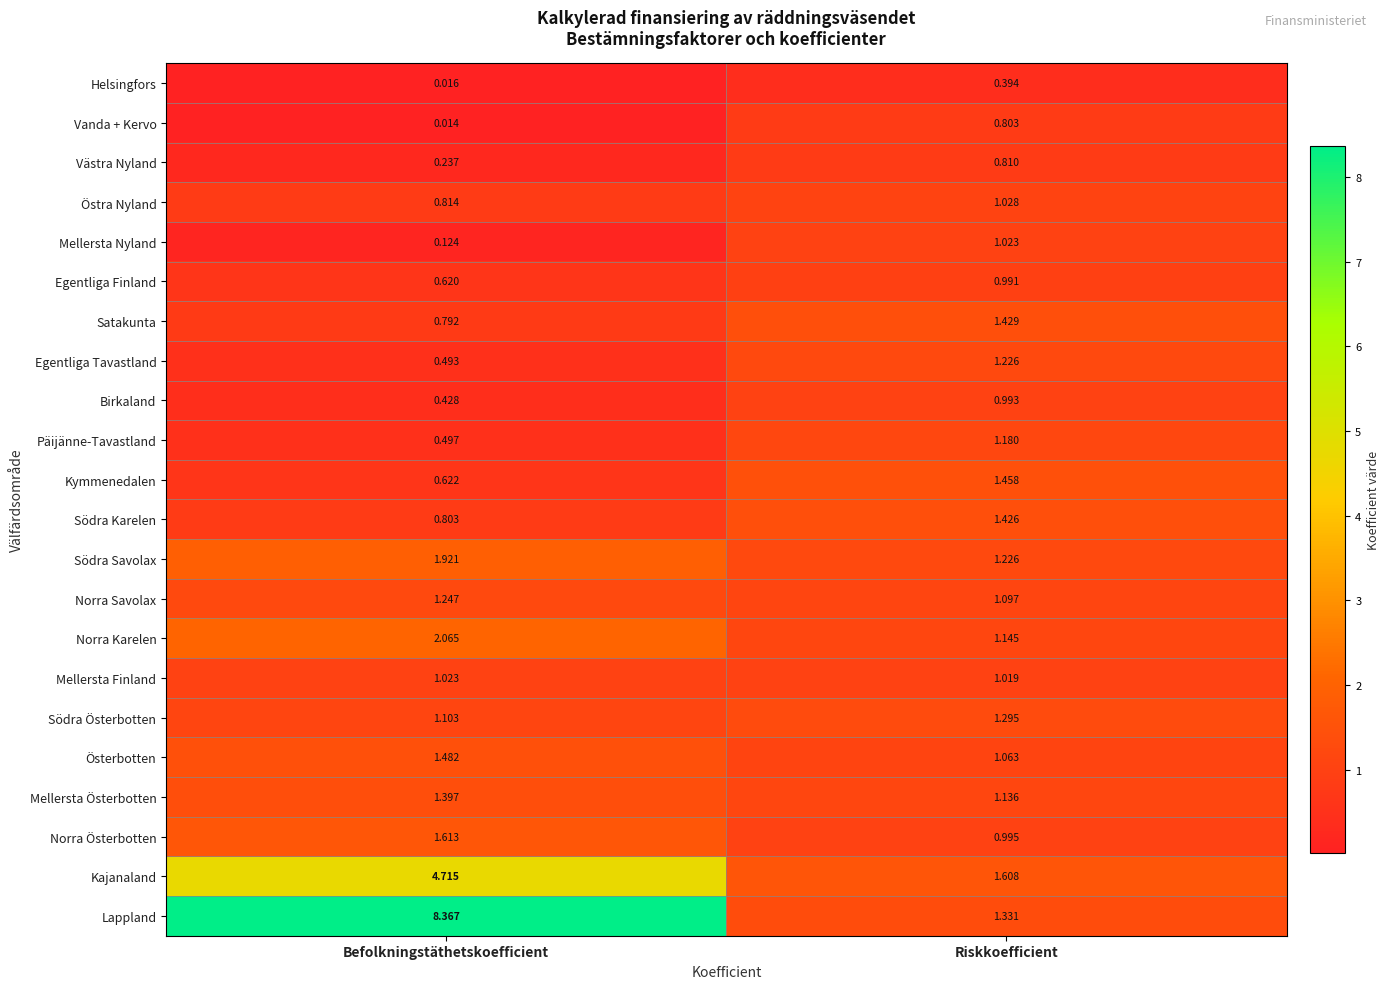

At which label is Päijänne-Tavastland closest to 0?

Befolkningstäthetskoefficient